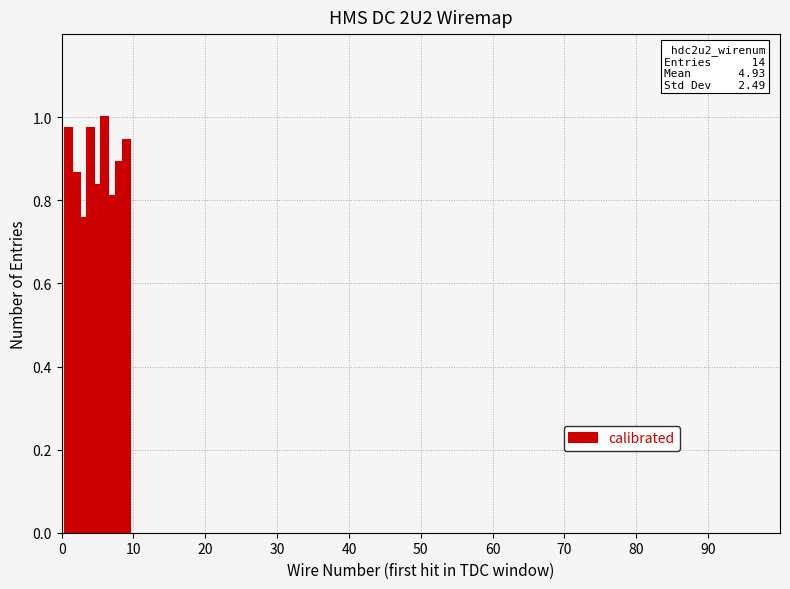

Which has a higher value, 40 or 90?

40